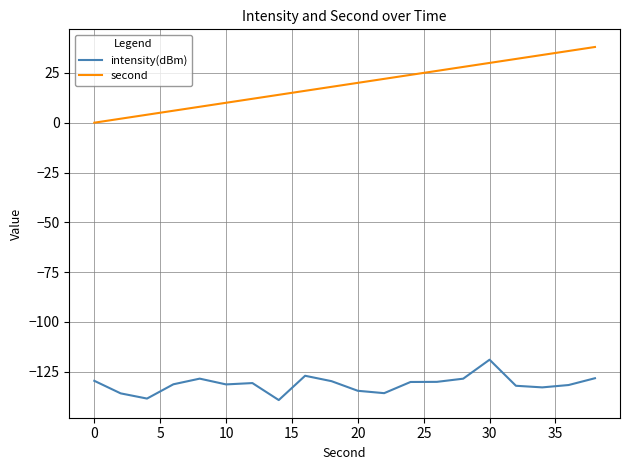

How many values in the second series are below 20?

10